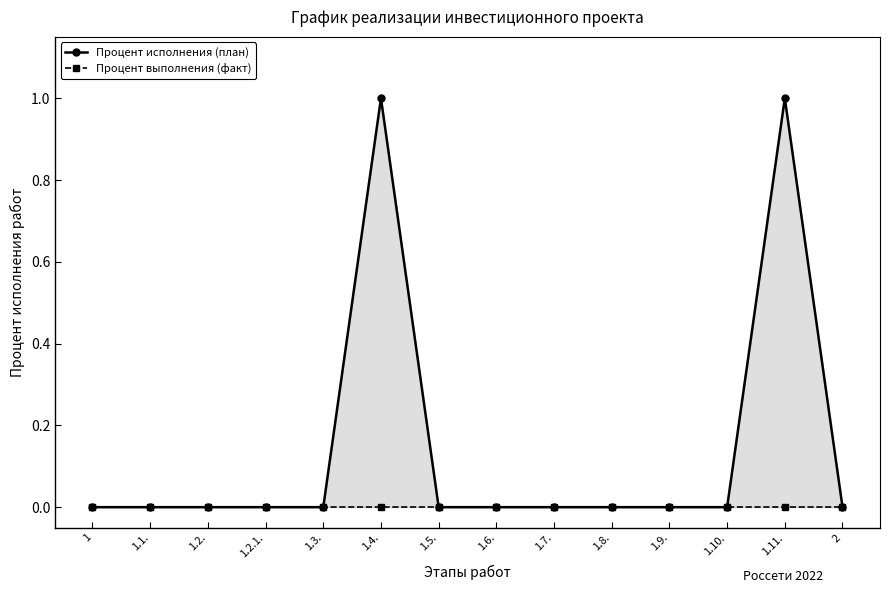

List the series in order of their overall mean, highest first.

Процент исполнения (план), Процент выполнения (факт)